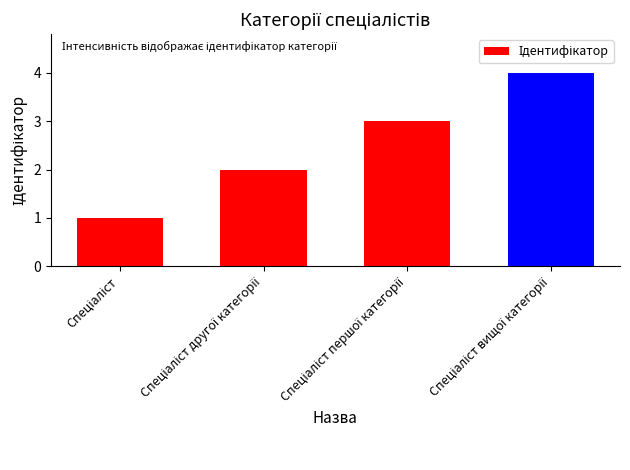

What is the greatest value displayed?

4